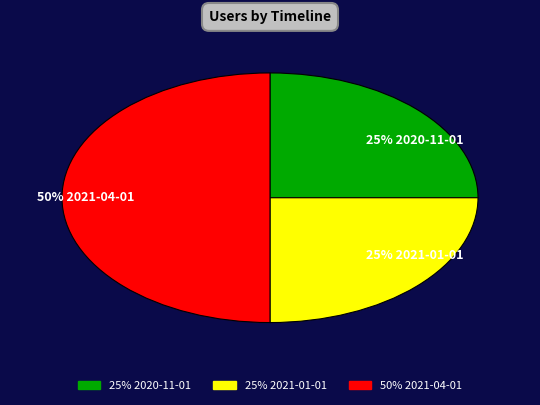

Count the number of slices in the pie.

3